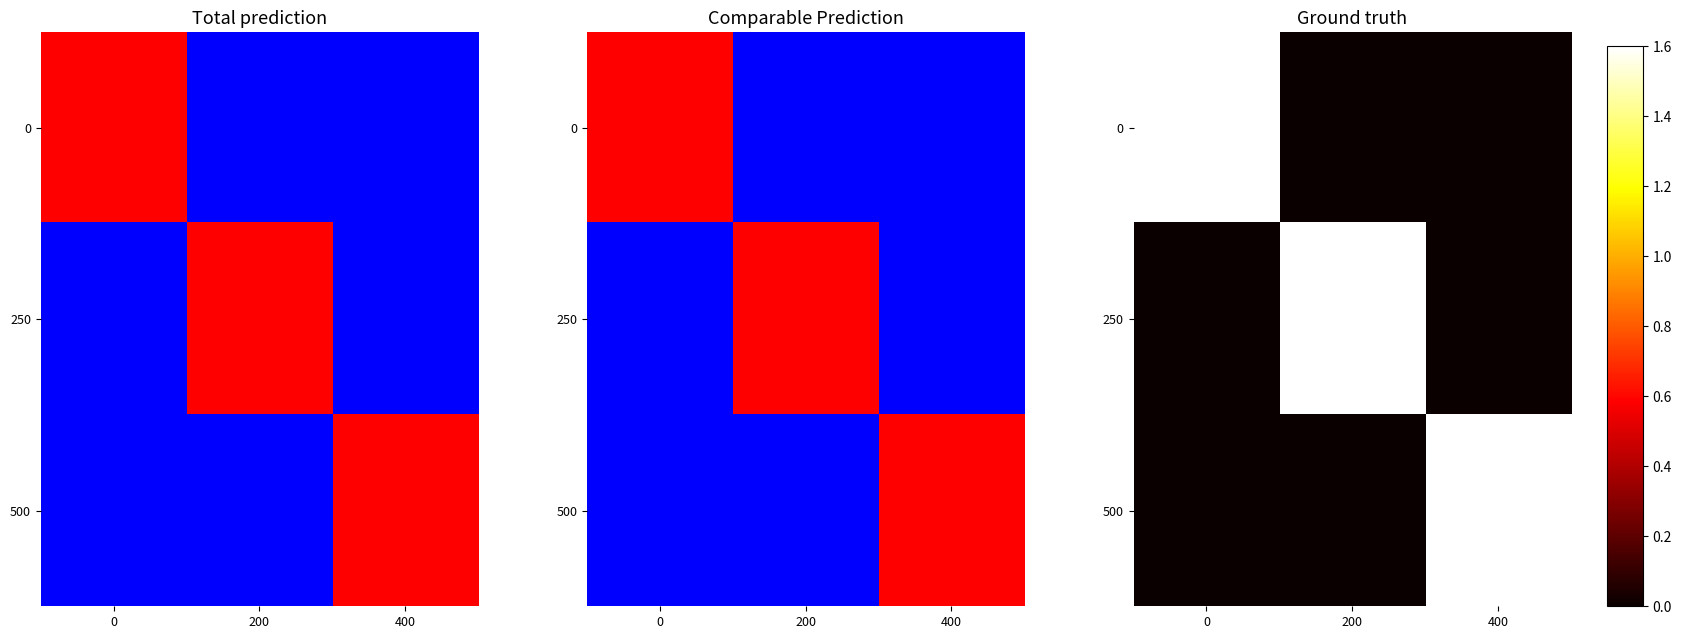

Count the 500 values in the range 0 to 1.

2